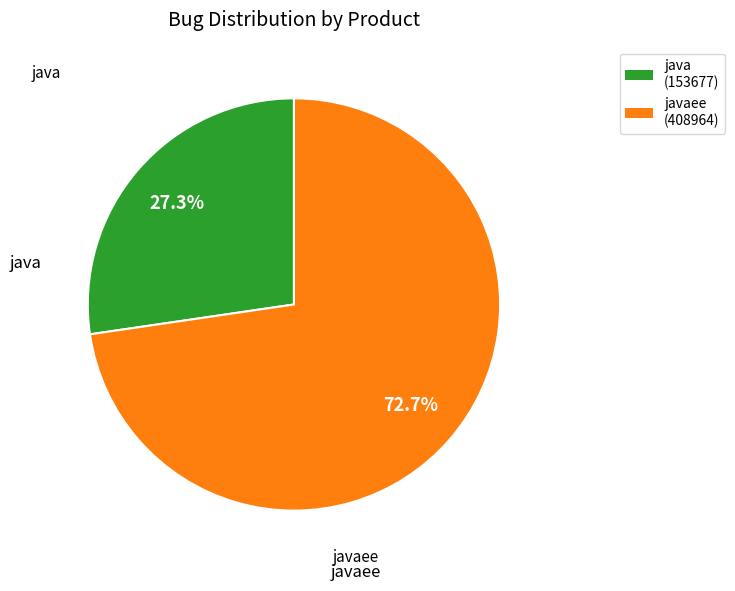

Is there a majority slice in this chart?

Yes